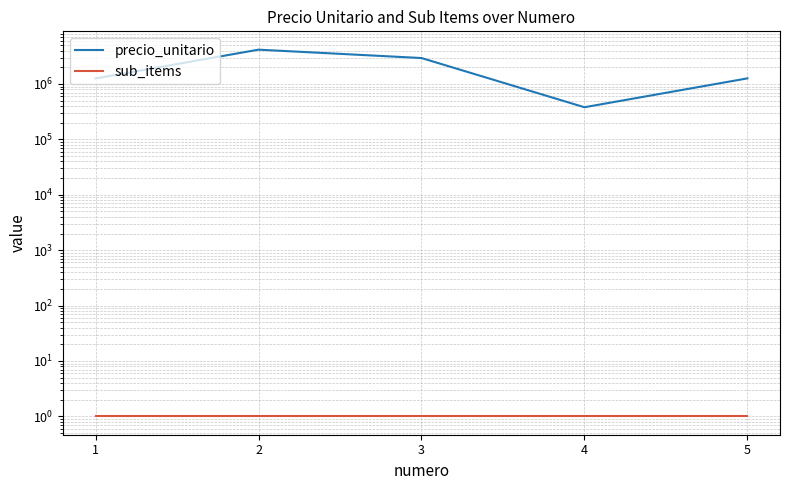

At which category is the sum across all series the highest?

2